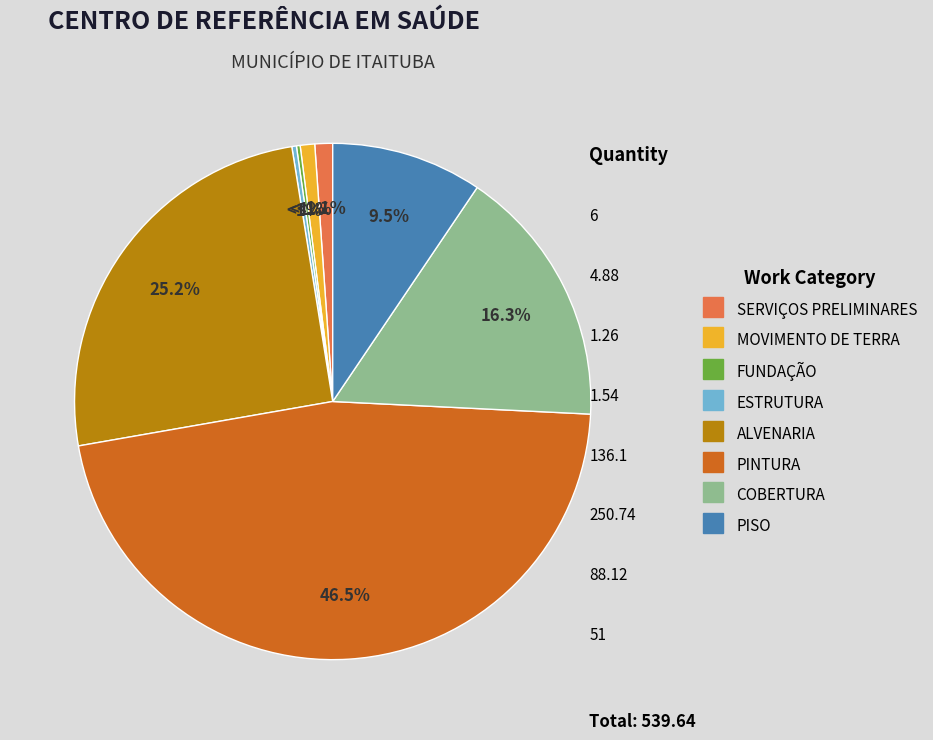

What is the ratio of the value at PINTURA to the value at PISO?

4.9